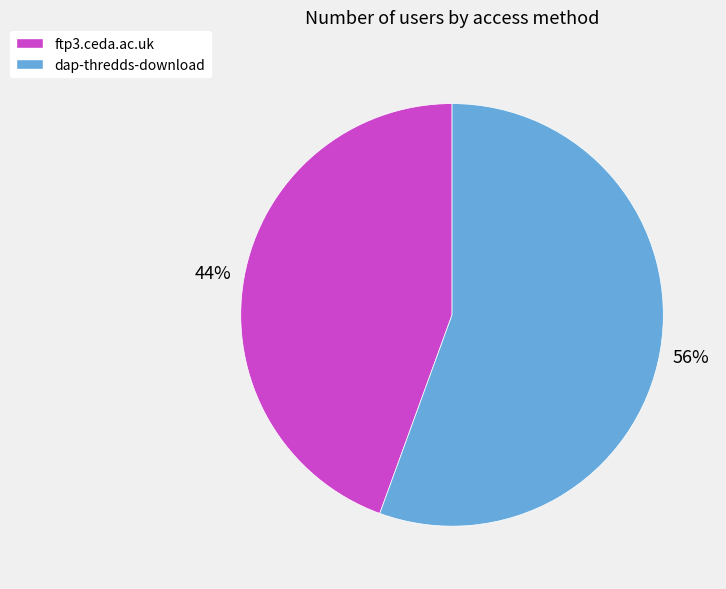

To the nearest percent, what portion does dap-thredds-download represent?

56%